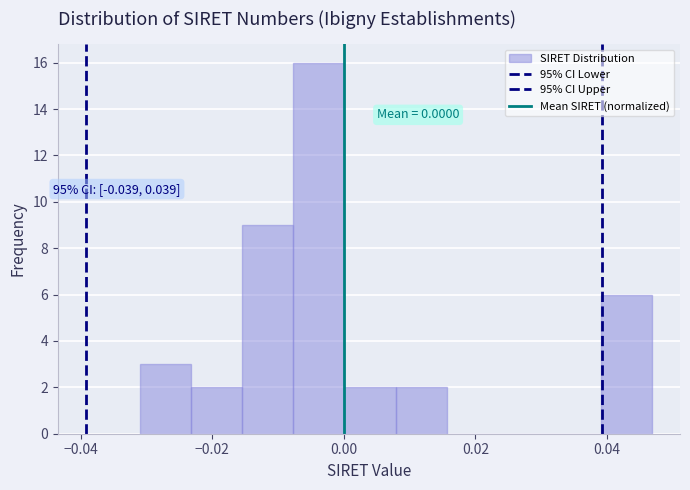

Around what value on the x-axis is the tallest bar? Give the approximate position of its centre, as read against the axis.

-0.004